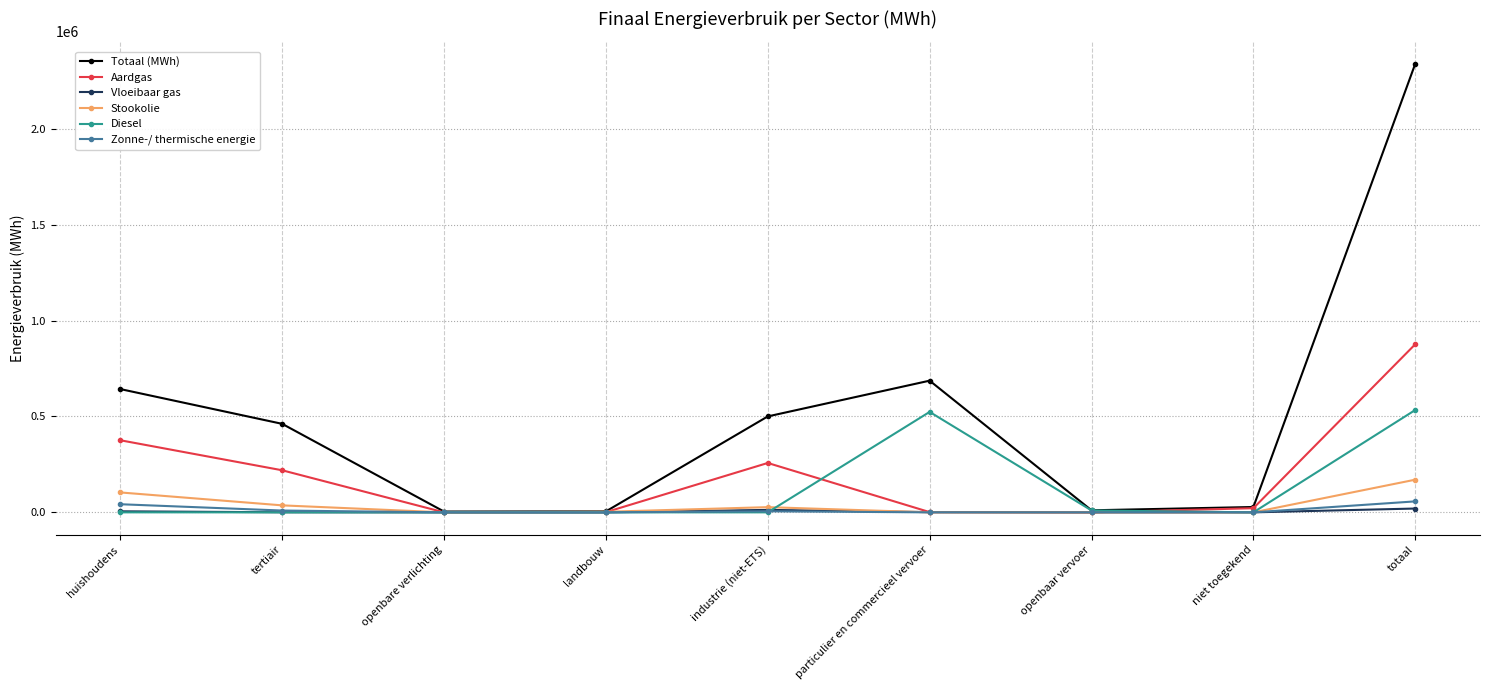

Does the chart have visible grid lines?

Yes